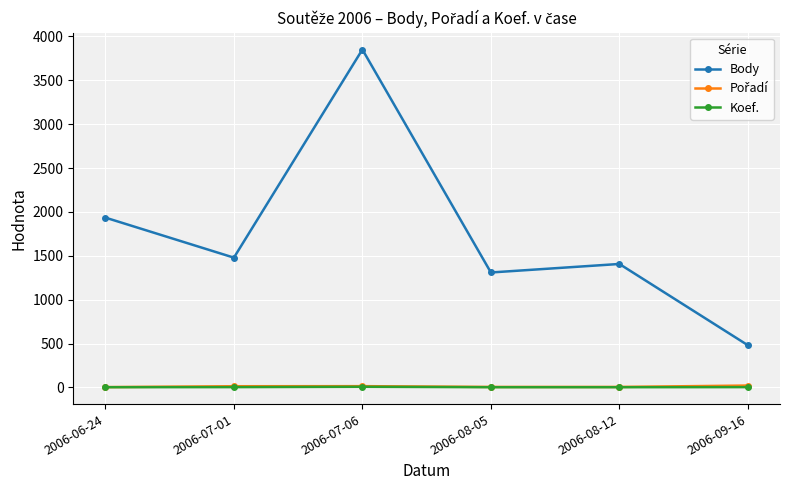

Which label corresponds to the largest value in the chart?

2006-07-06